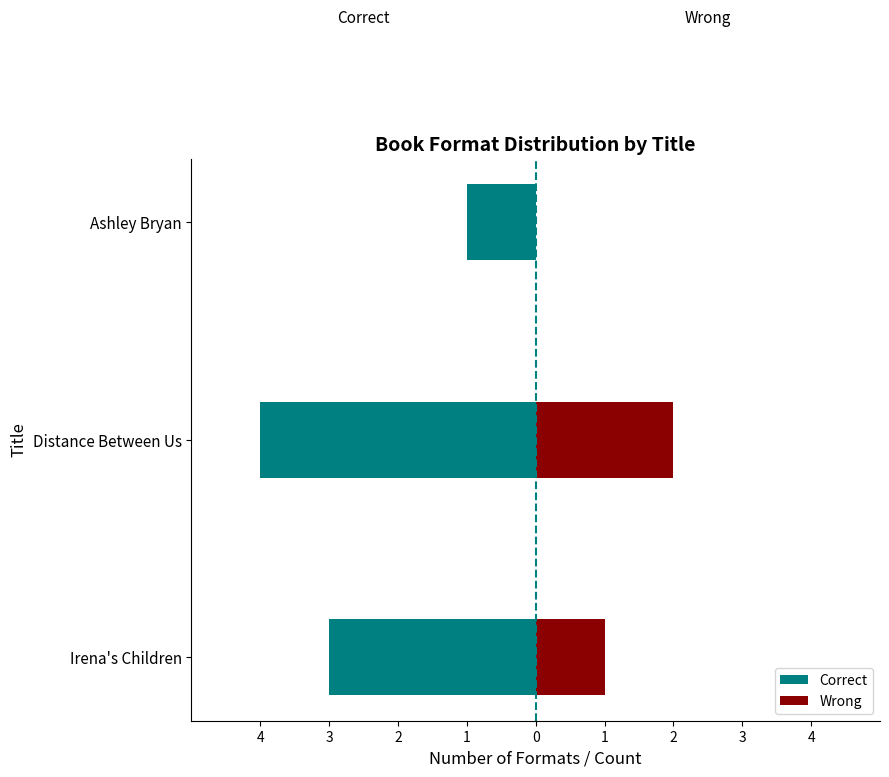

What is the spread (max minus min) of values at Ashley Bryan?

1